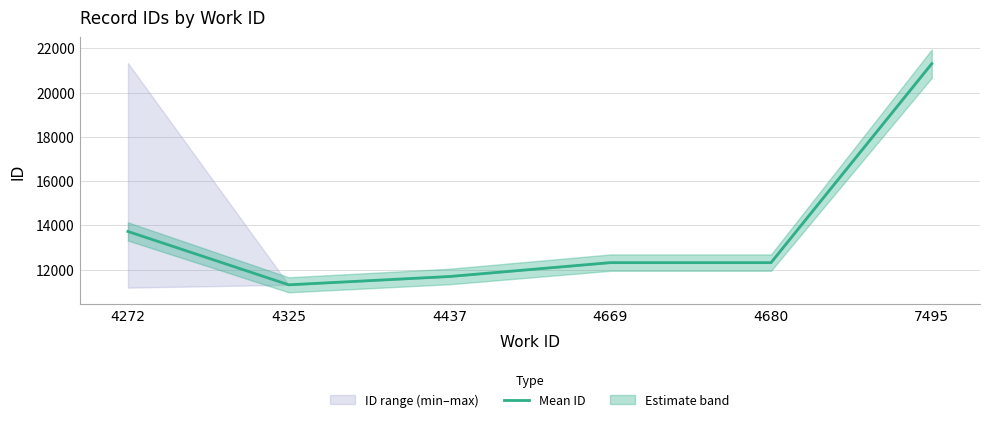

What is the change in value from 4272 to 4325?

-2410